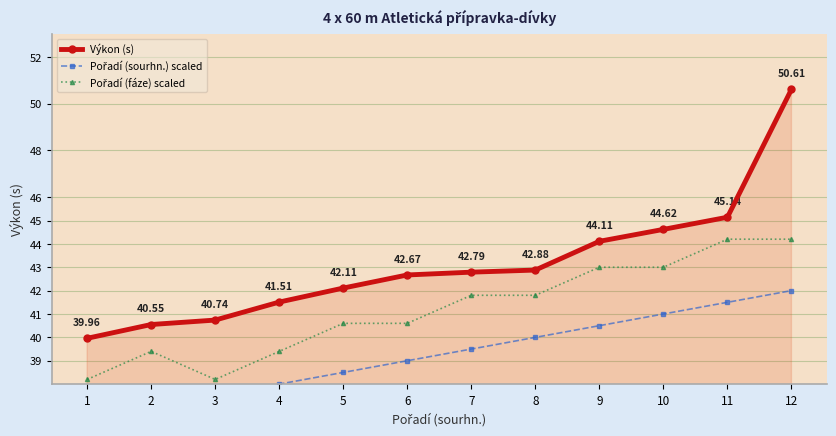

What is the value of the Pořadí (sourhn.) scaled point at the 10th from the left?

41.0